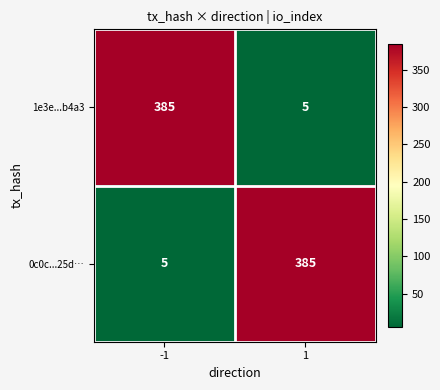

Reading right to left, extract all data points from this chart.

1e3e...b4a3: 5	385
0c0c...25d…: 385	5